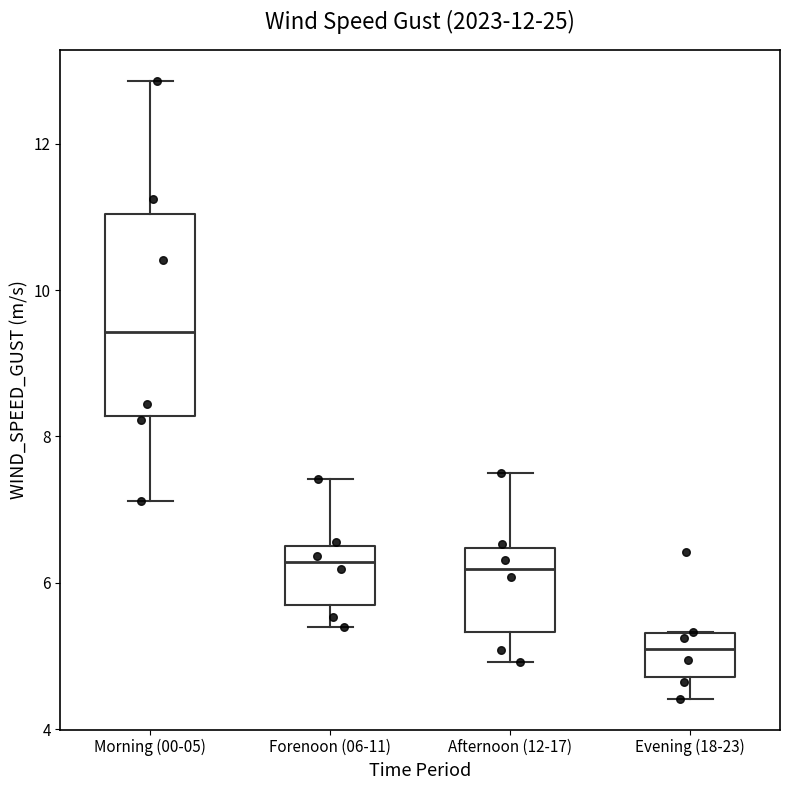

Which box's median line is the highest?

Morning (00-05)